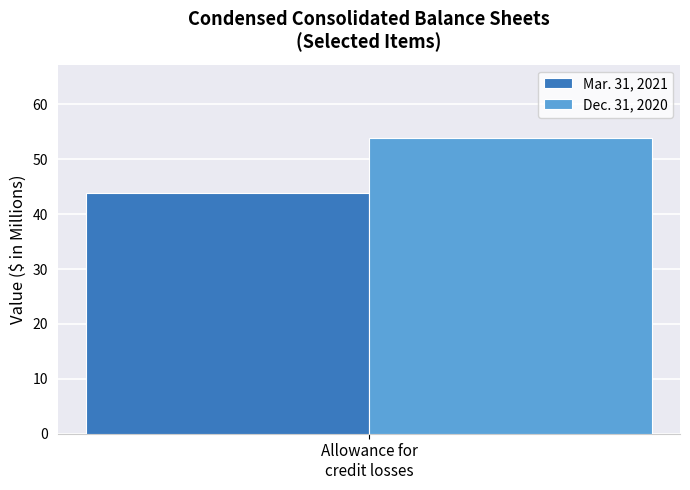

What is the lowest value of the Dec. 31, 2020 series?

53.8